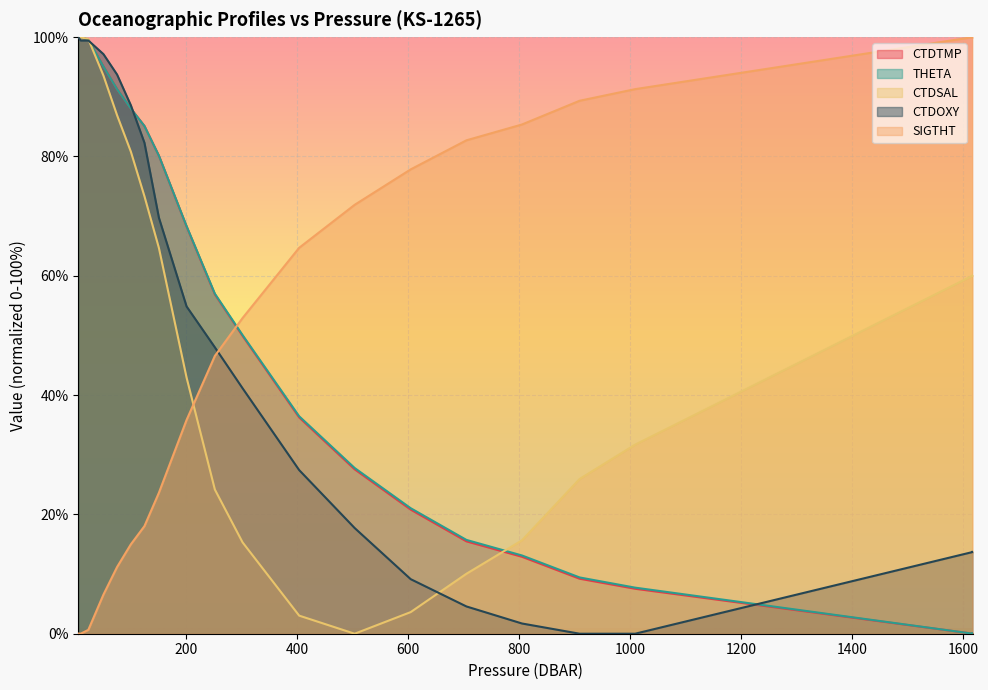

What is the sum of the CTDSAL values at 75.4 and 301.5?

102.2